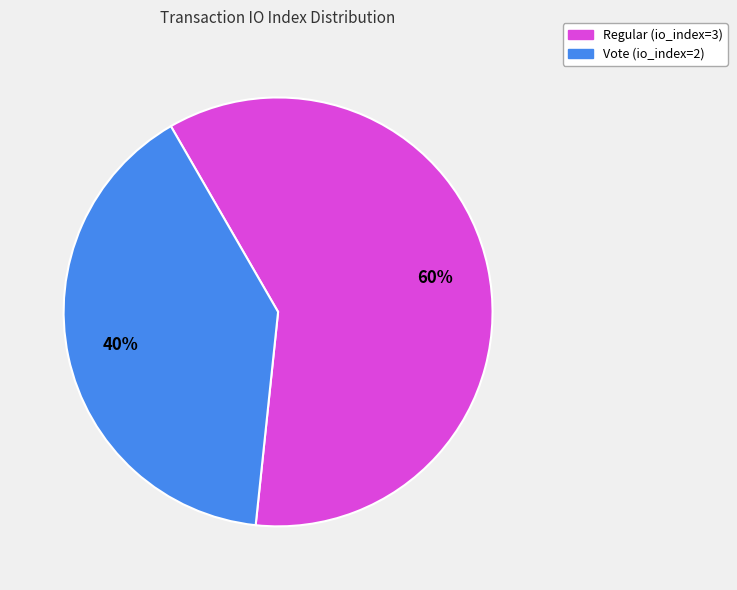

Which slice is the smallest?

Vote (io_index=2)